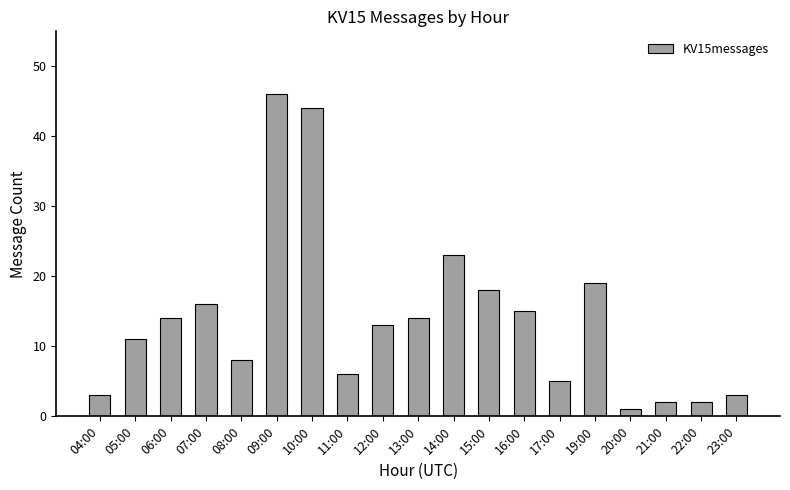

Is it true that the value at 04:00 is 3?

True